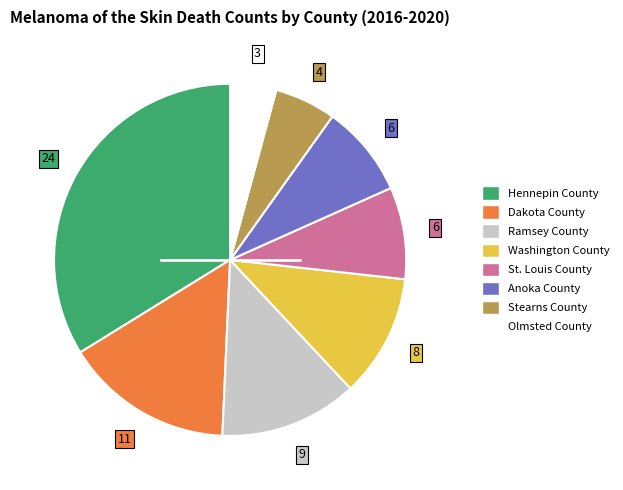

Does St. Louis County account for over 50% of the chart?

No